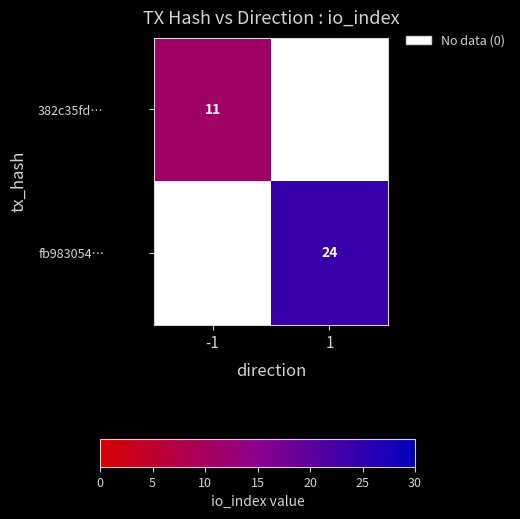

Is it true that fb983054… equals 14 at 1?

False